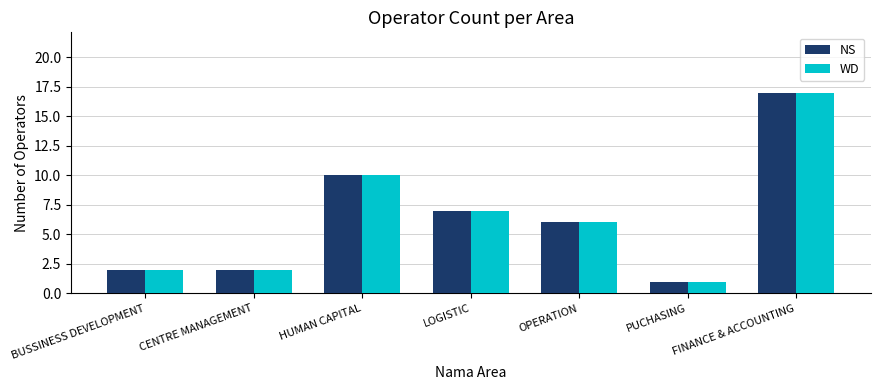

Is the value of NS at LOGISTIC greater than the value of WD at FINANCE & ACCOUNTING?

No